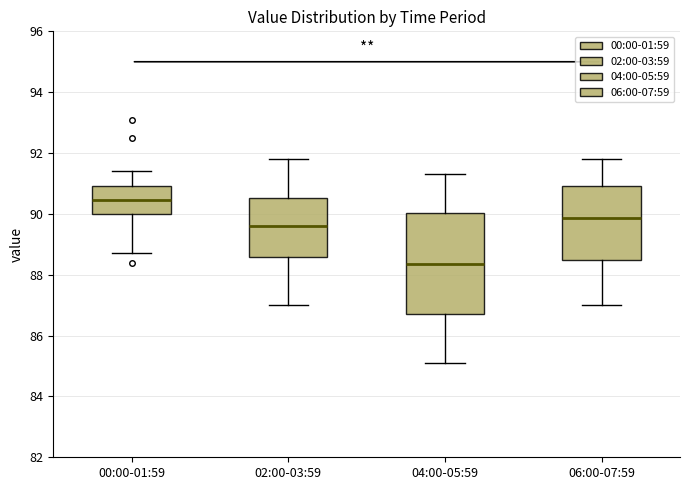

Reading left to right, read every box against the y-axis: the position of its median line, the range the box covers, and the ends of its whiskers. The values are not printed on the chart, so give them approximately, as read against the axis.

00:00-01:59: median 90.4, box 90.0 to 91.0, whiskers 88.8 to 91.4
02:00-03:59: median 89.6, box 88.6 to 90.6, whiskers 87.0 to 91.8
04:00-05:59: median 88.4, box 86.8 to 90.0, whiskers 85.2 to 91.4
06:00-07:59: median 89.8, box 88.6 to 91.0, whiskers 87.0 to 91.8